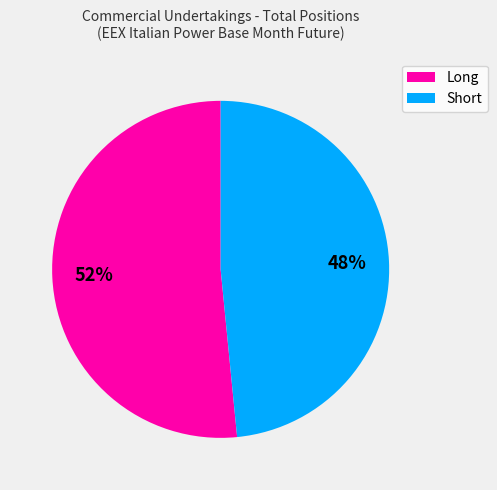

To the nearest percent, what is the average slice percentage?

50%